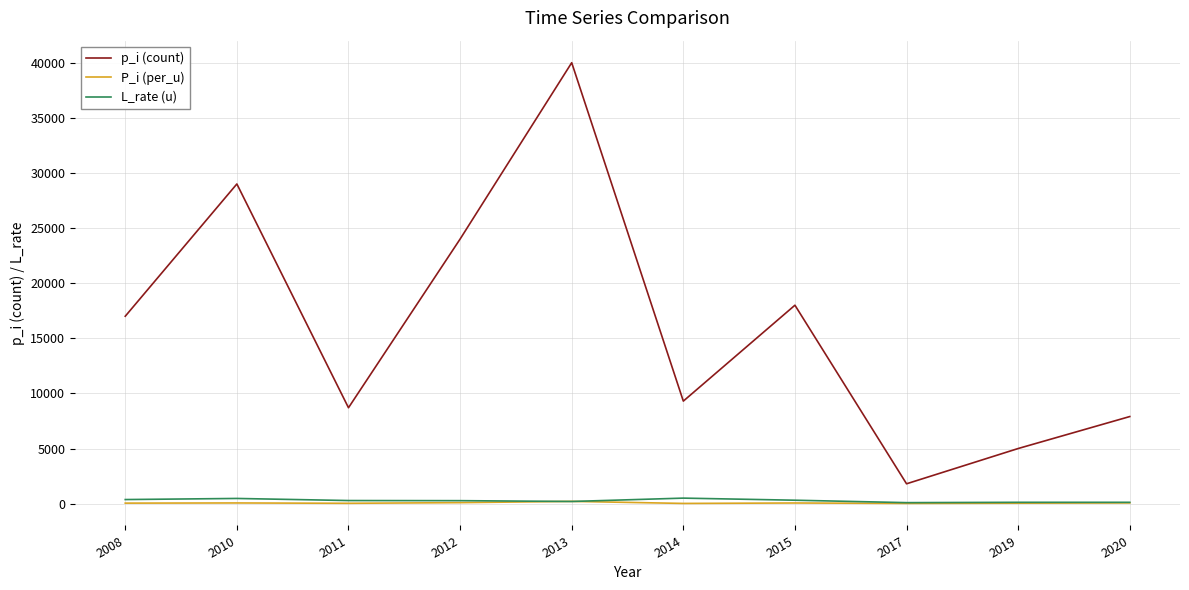

What is the difference between the maximum and minimum values in the p_i (count) series?

38200.0